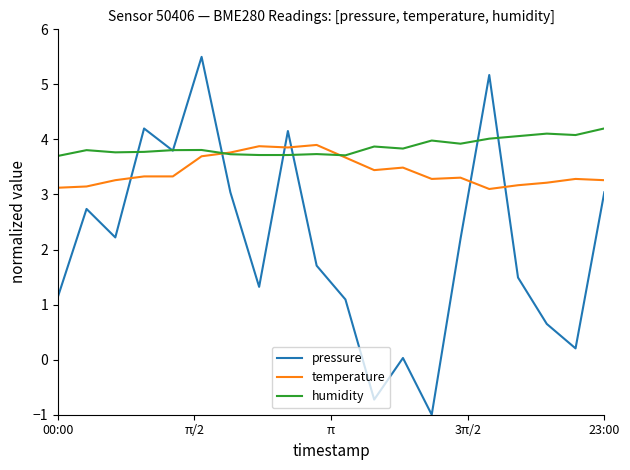

True or false: temperature and pressure intersect in this chart.

True